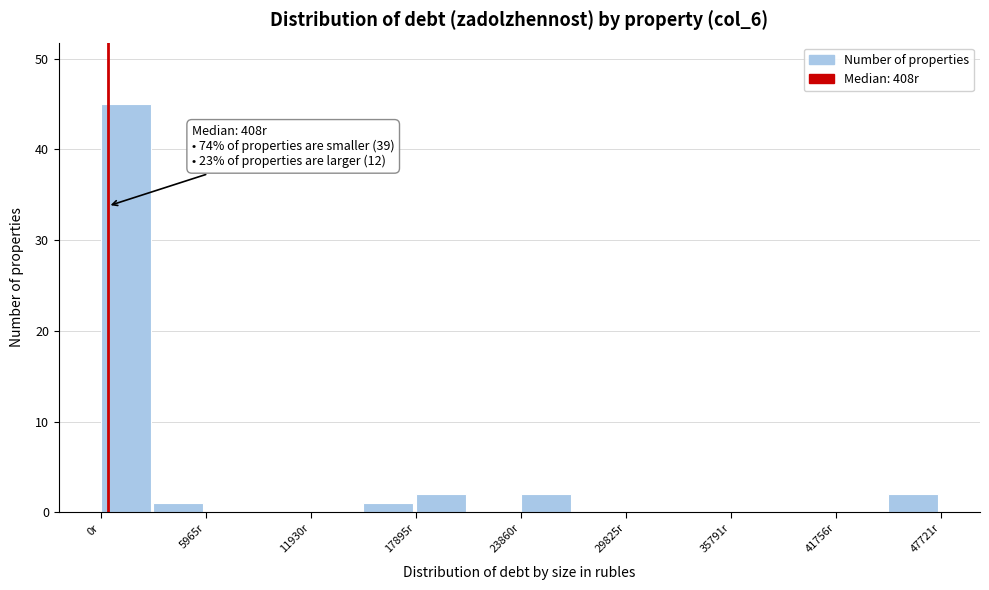

Read against the x-axis, roughly where is the centre of the tallest bar?

1000